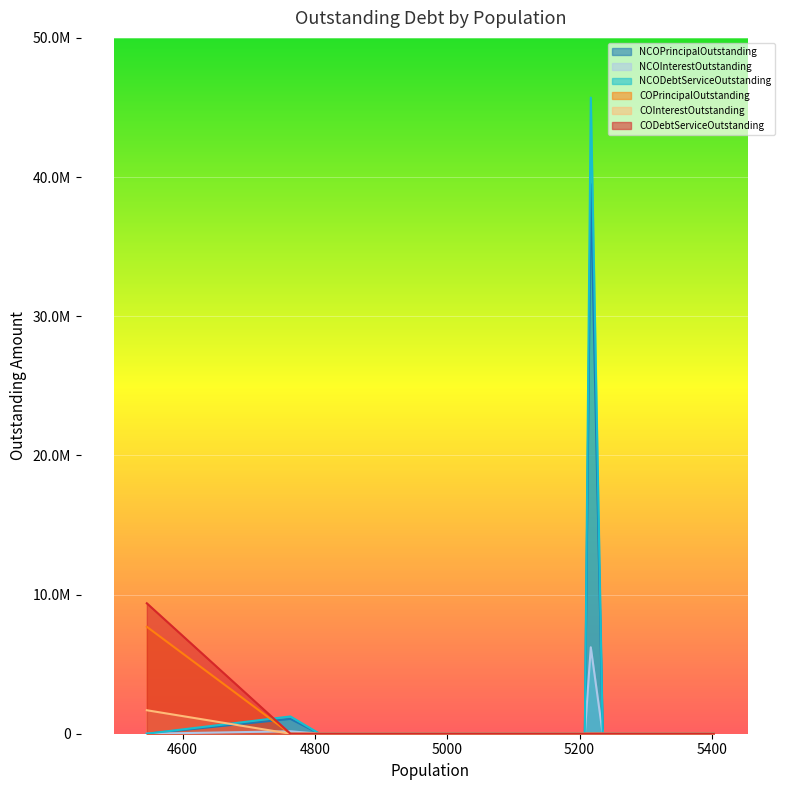

What is the sum of all NCOPrincipalOutstanding values?

40562000.0